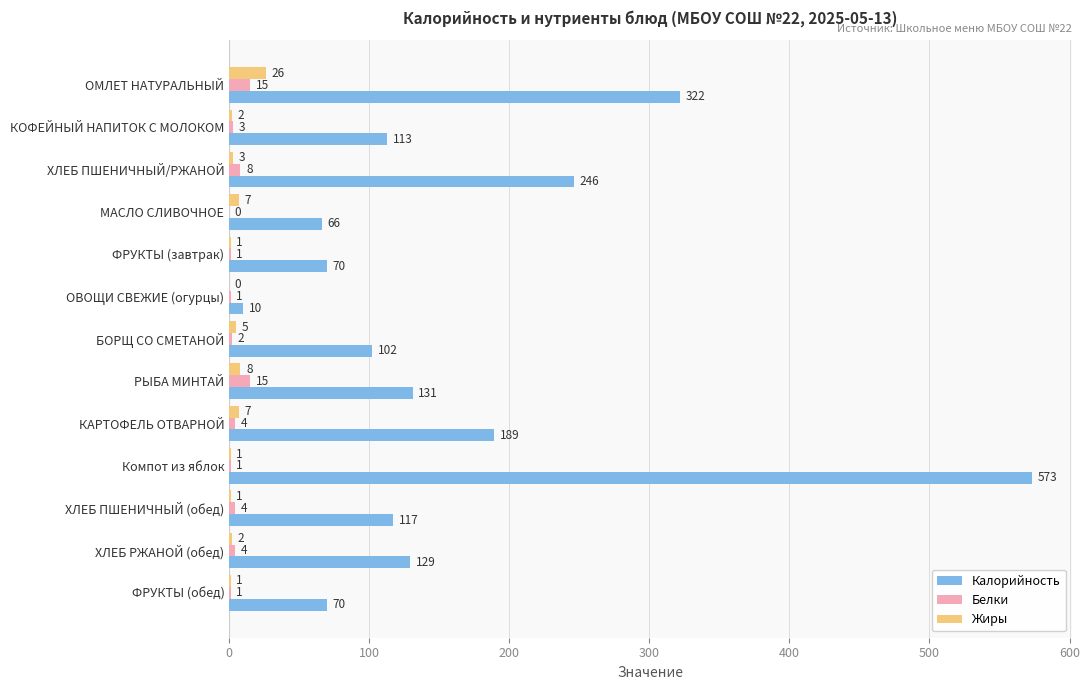

Read the Калорийность value at ХЛЕБ ПШЕНИЧНЫЙ (обед), to the nearest 50.

100